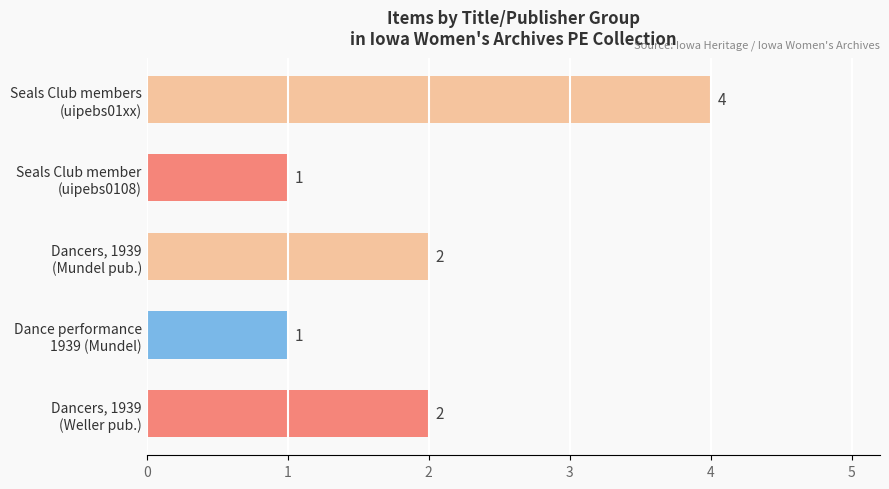

What is the greatest value displayed?

4